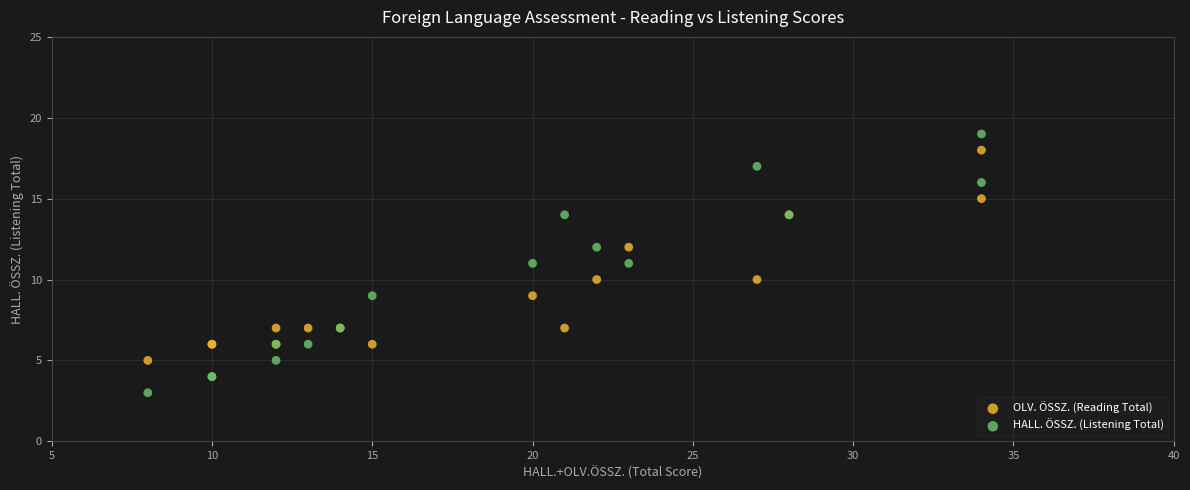

Which series reaches the minimum Y coordinate?

HALL. ÖSSZ. (Listening Total)